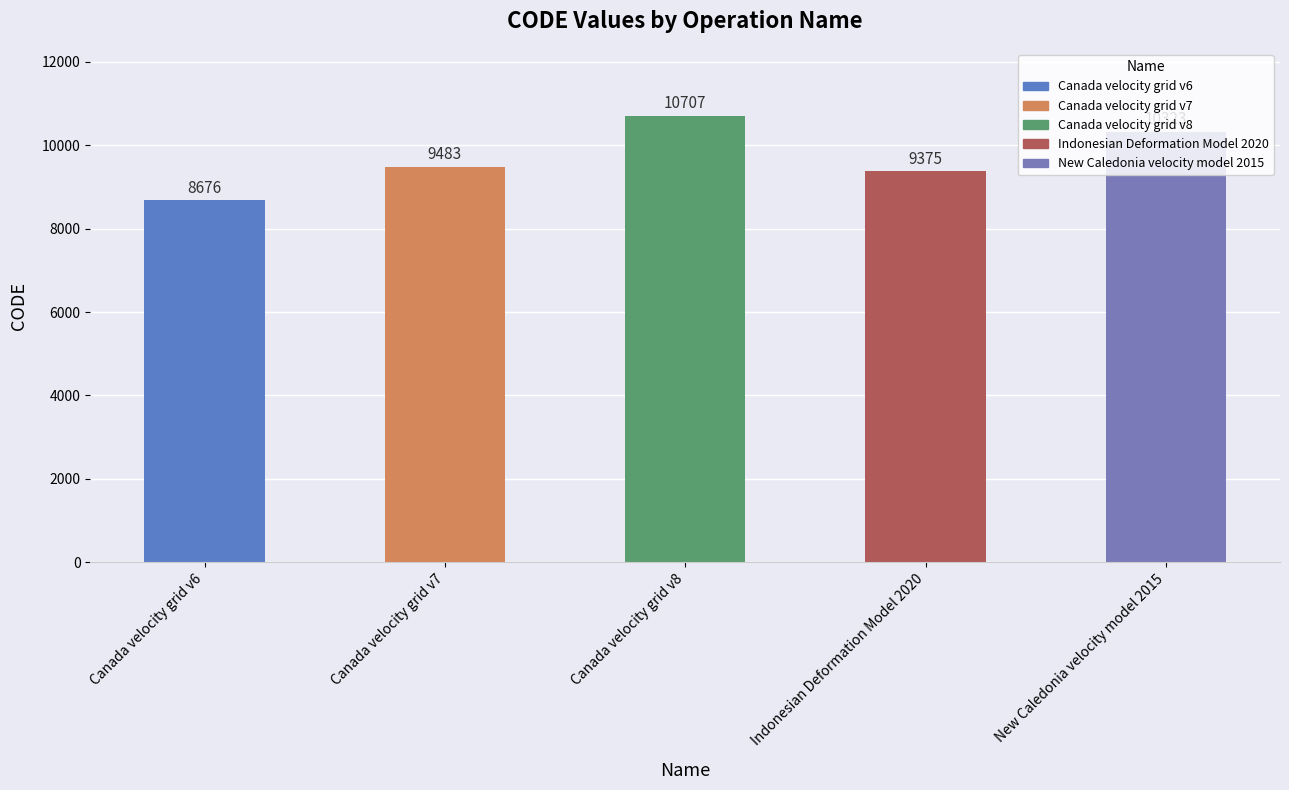

What is the label of the 4th bar from the left?

Indonesian Deformation Model 2020